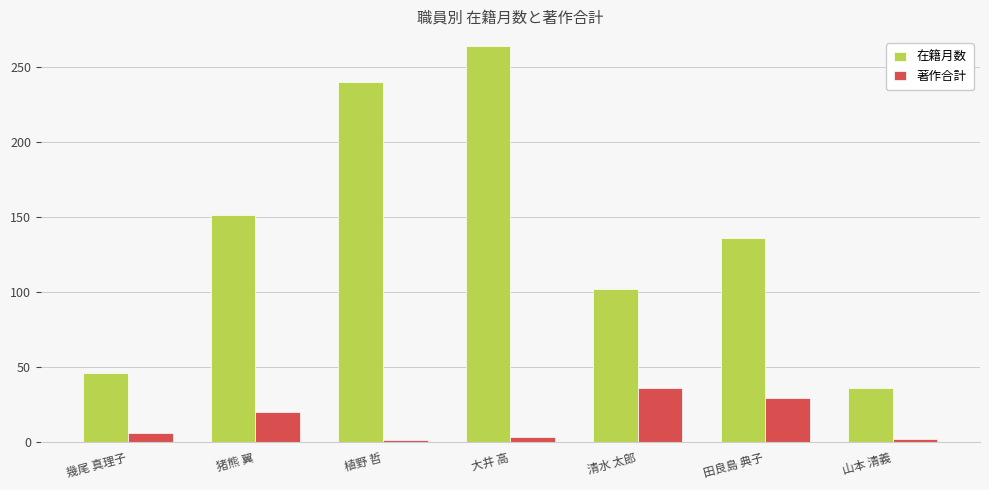

How many data points in 著作合計 are less than 6?

3